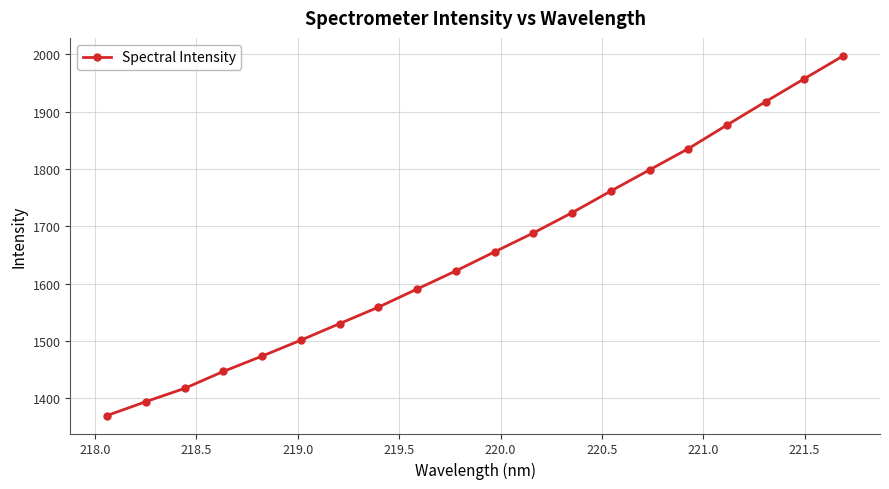

What is the maximum value shown in the chart?

1997.3